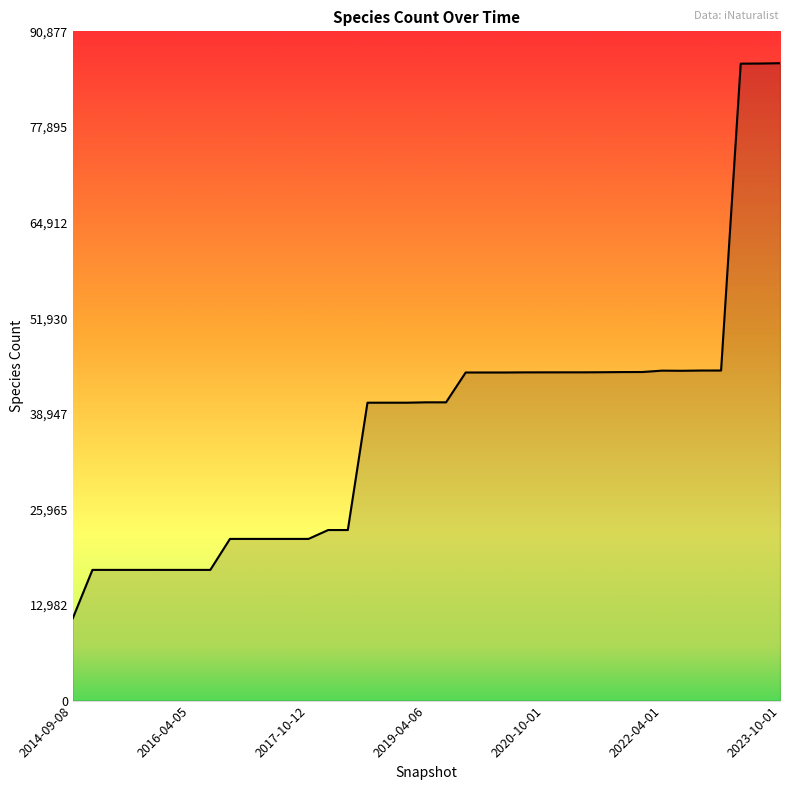

What is the difference between the maximum and minimum values?

75367